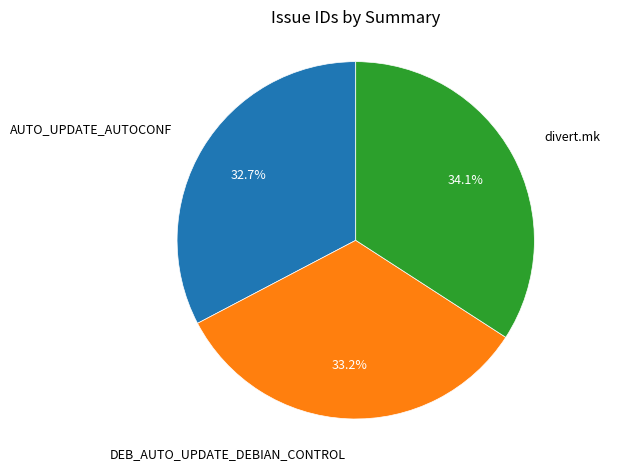

Is there any slice that represents more than half of the pie?

No